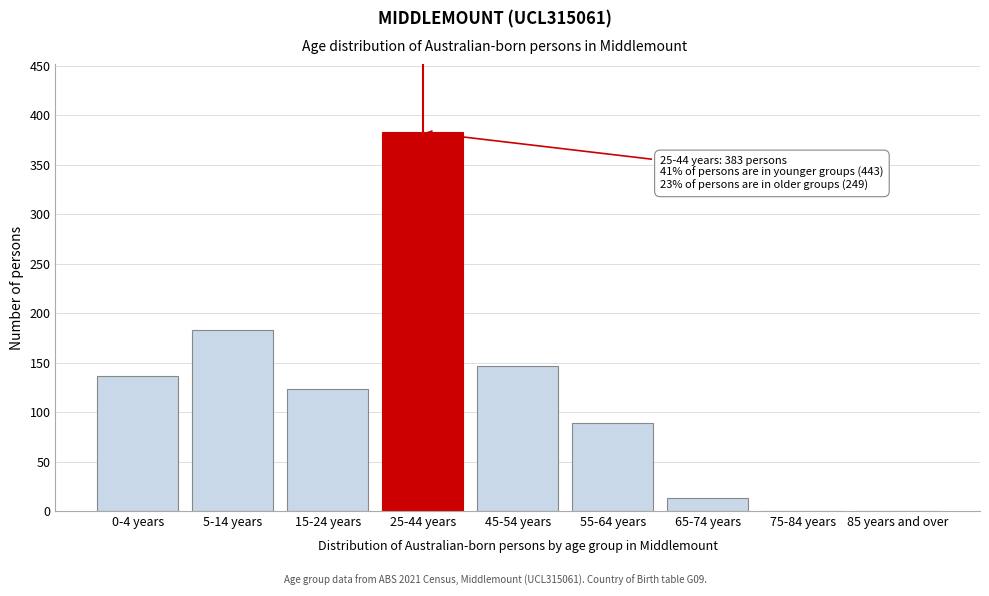

Reading left to right, transcribe all the data shown in this chart.

0-4 years=137	5-14 years=183	15-24 years=123	25-44 years=383	45-54 years=147	55-64 years=89	65-74 years=13	75-84 years=0	85 years and over=0